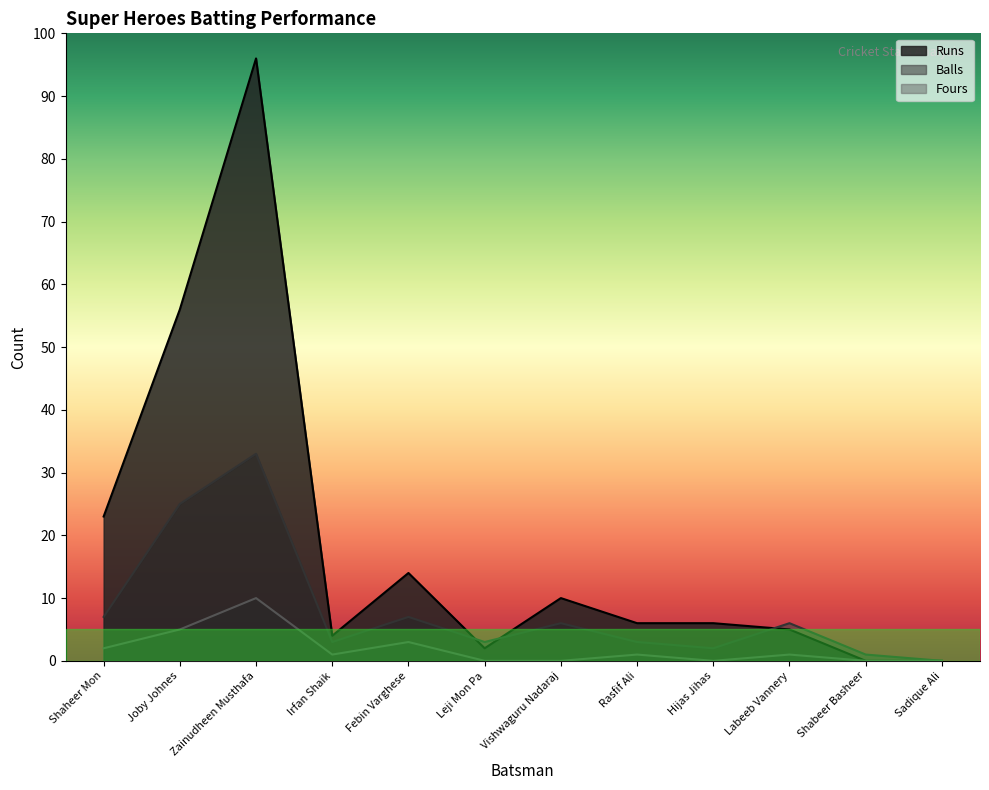

Where is Balls nearest to the value 16?

Shaheer Mon